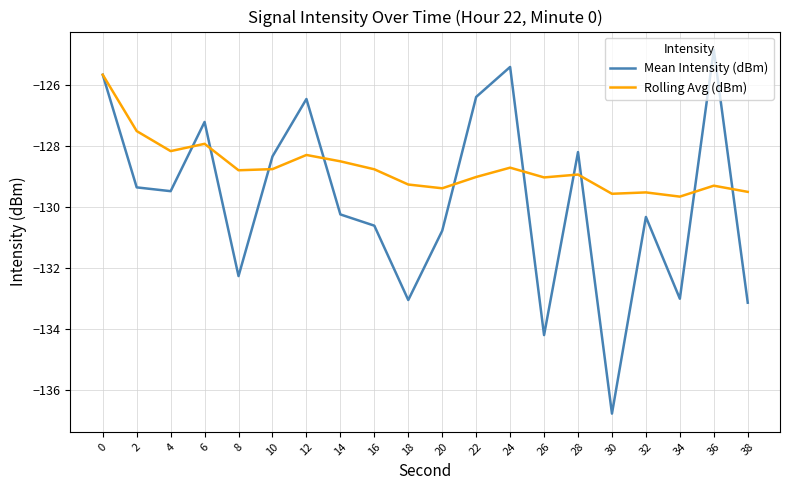

The Mean Intensity (dBm) series shows -126.4 at 22. True or false?

True